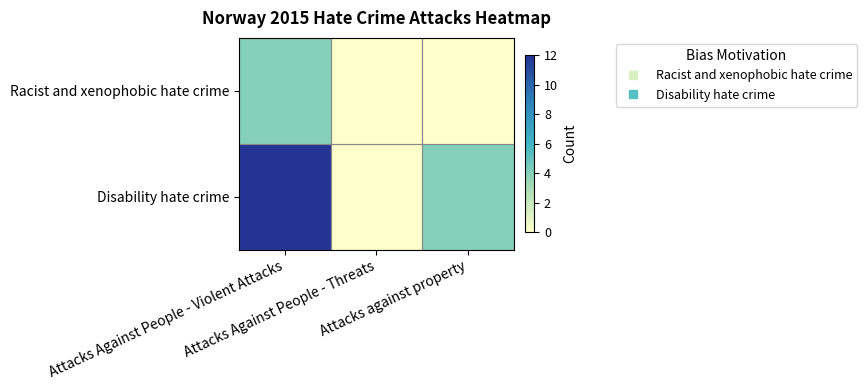

Reading right to left, what are all the values shown in this chart?

Racist and xenophobic hate crime: Attacks against property=0	Attacks Against People - Threats=0	Attacks Against People - Violent Attacks=4
Disability hate crime: Attacks against property=4	Attacks Against People - Threats=0	Attacks Against People - Violent Attacks=12